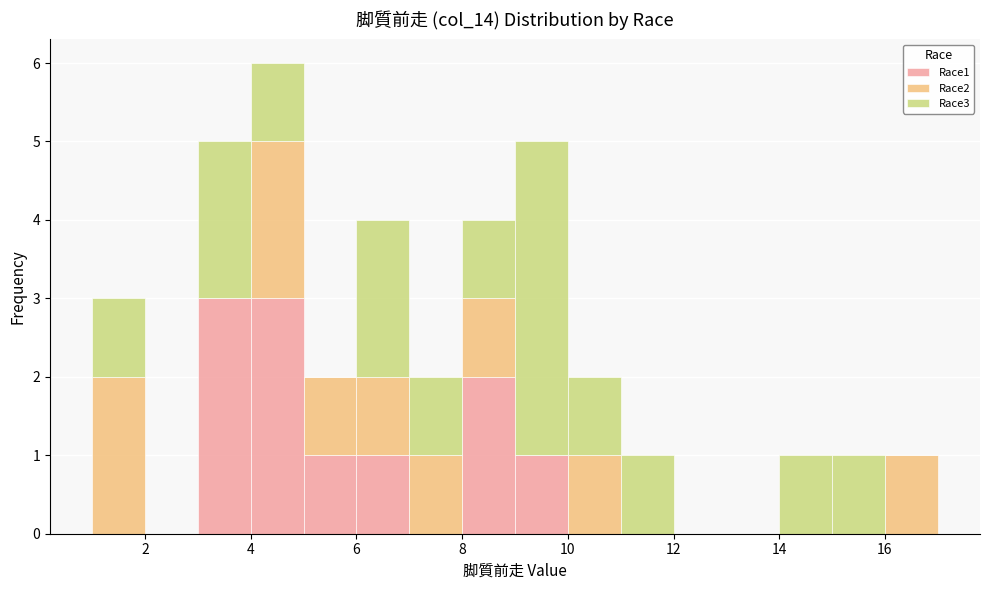

What is the total height of the stacked bar covering 15 to 16 on the x-axis? The values are not printed on the chart, so give them approximately, as read against the axis.

1